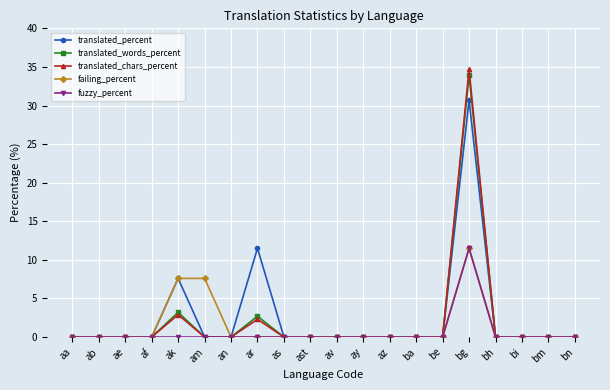

How many distinct data groups are displayed?

5